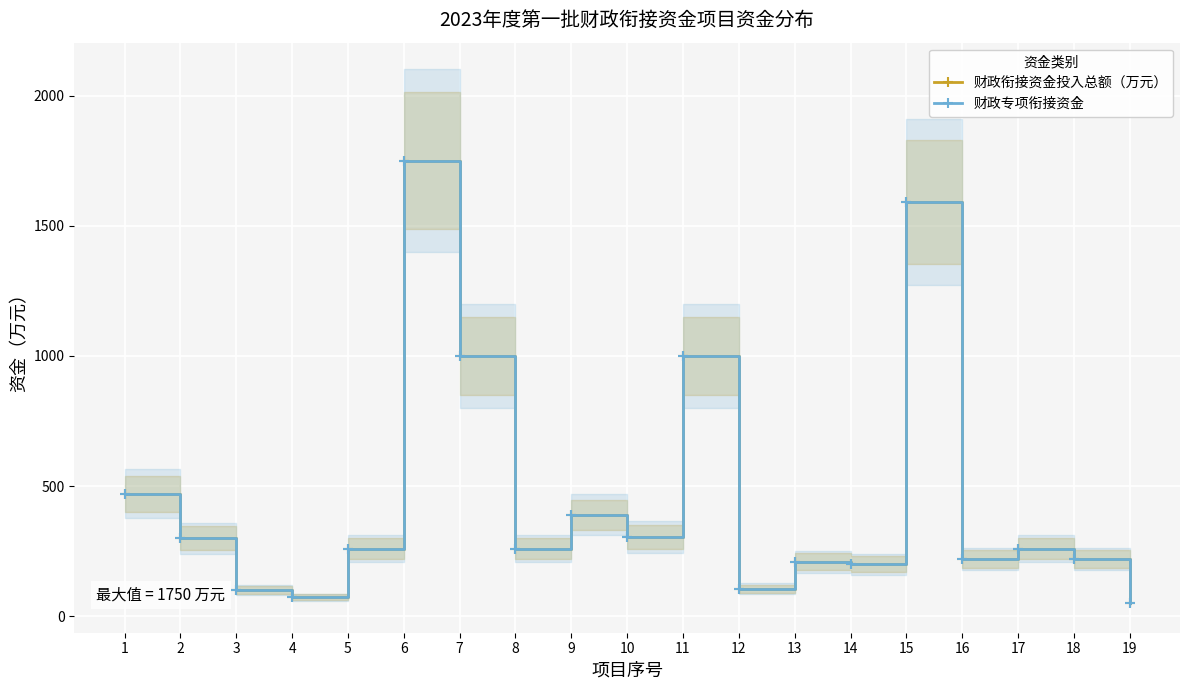

At which label does 财政专项衔接资金 reach its minimum?

19